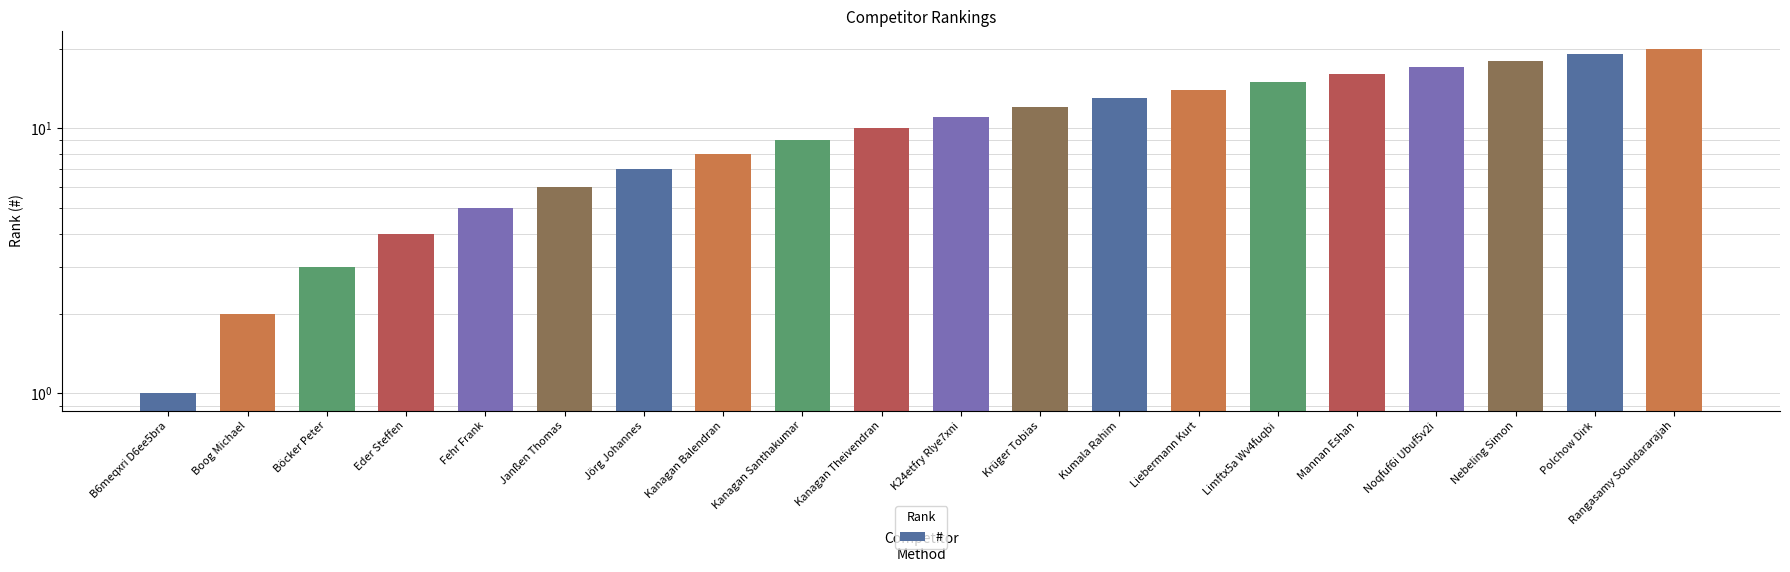

Reading left to right, transcribe all the data shown in this chart.

1	2	3	4	5	6	7	8	9	10	11	12	13	14	15	16	17	18	19	20